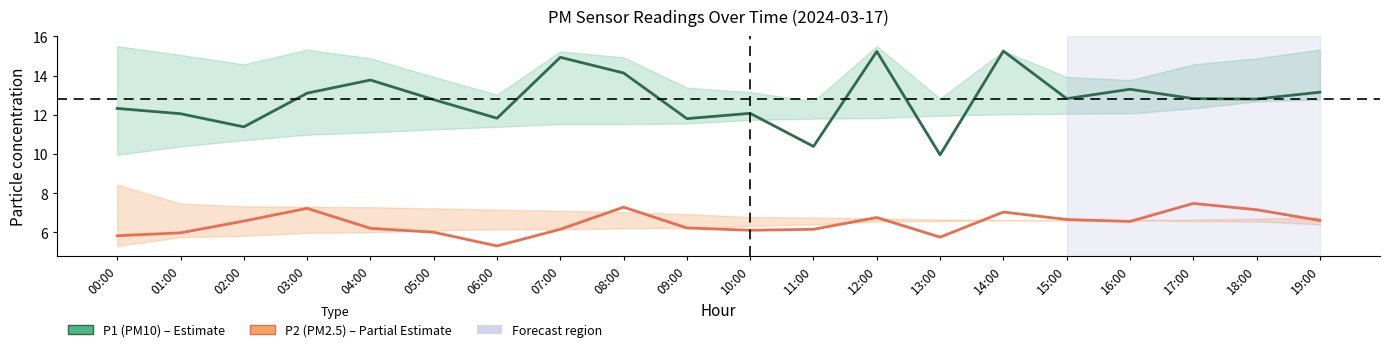

True or false: P1 (PM10) and P2 (PM2.5) intersect in this chart.

False